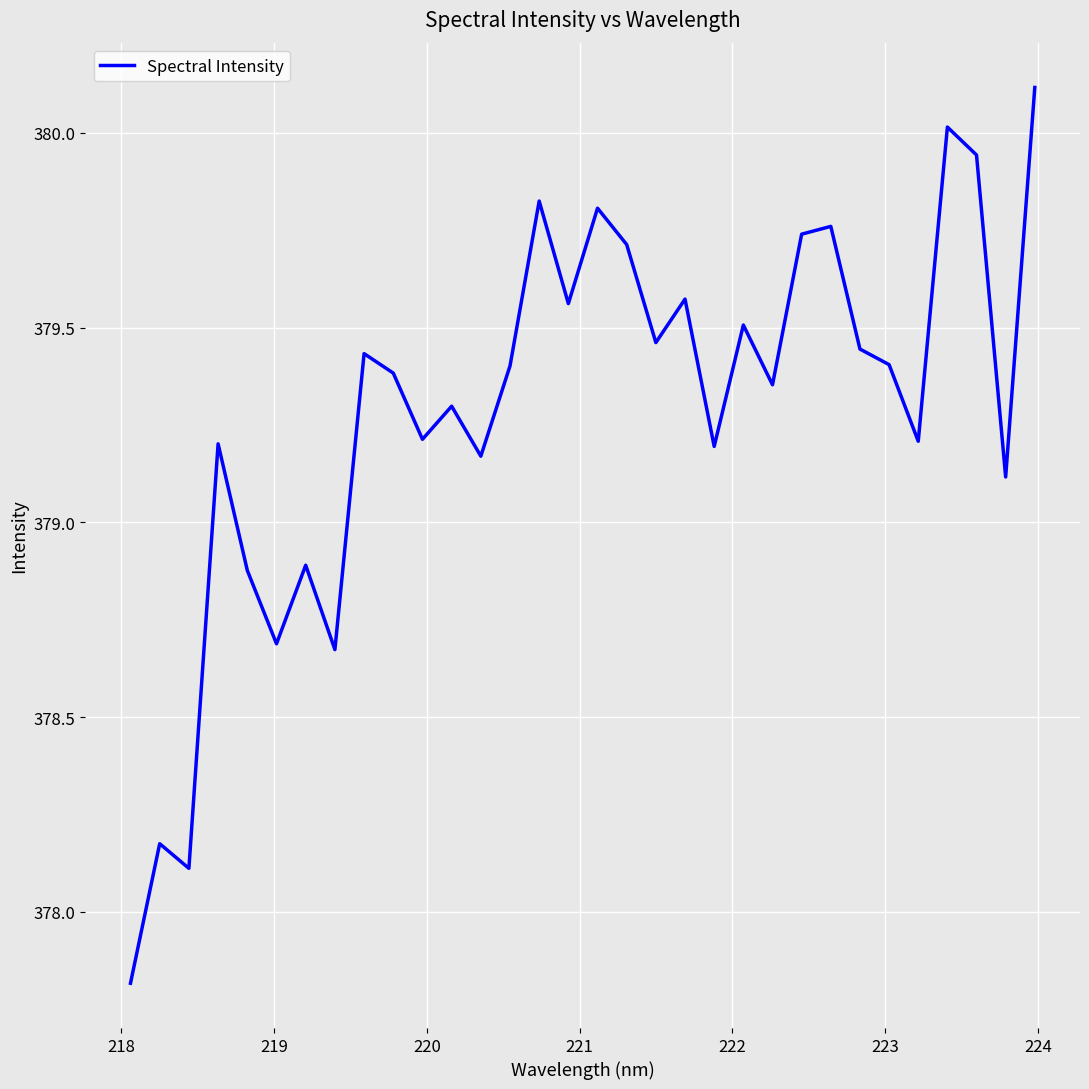

What is the sum of all values?

12137.1